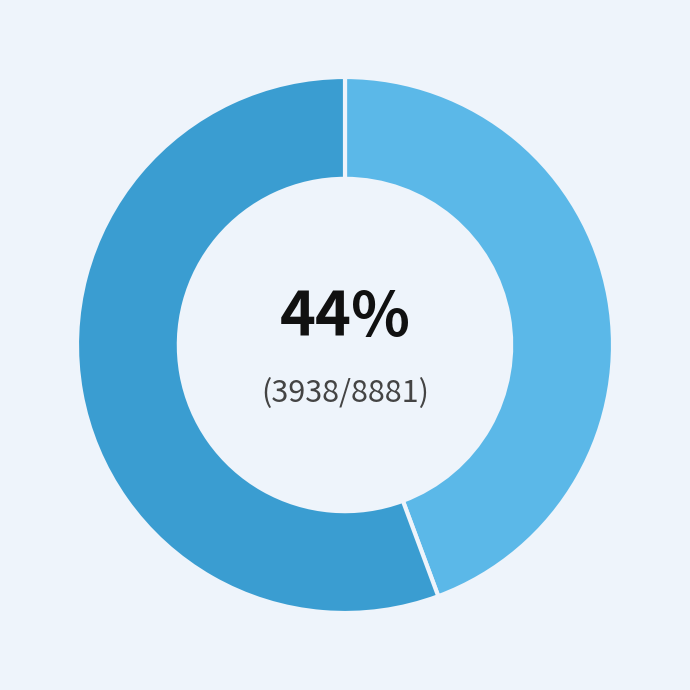

How many slices are in this pie chart?

2